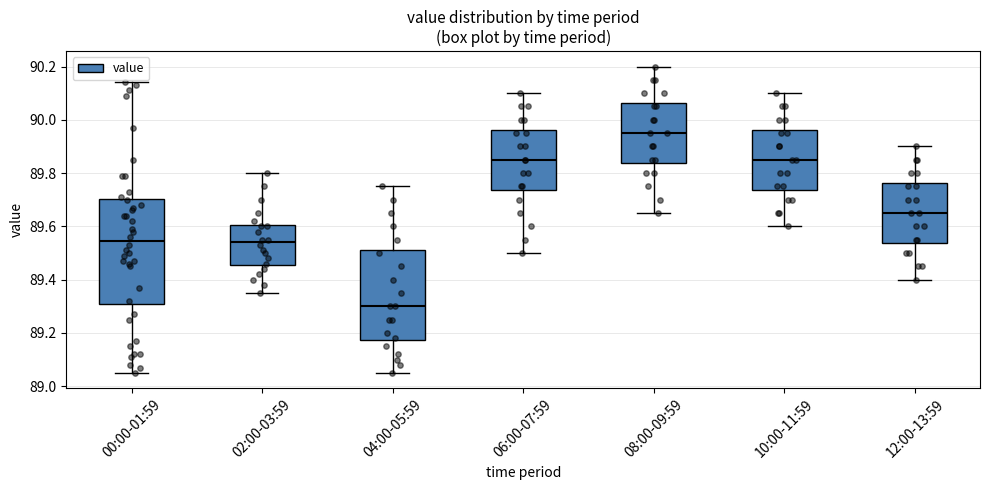

Which box has the highest median line?

08:00-09:59